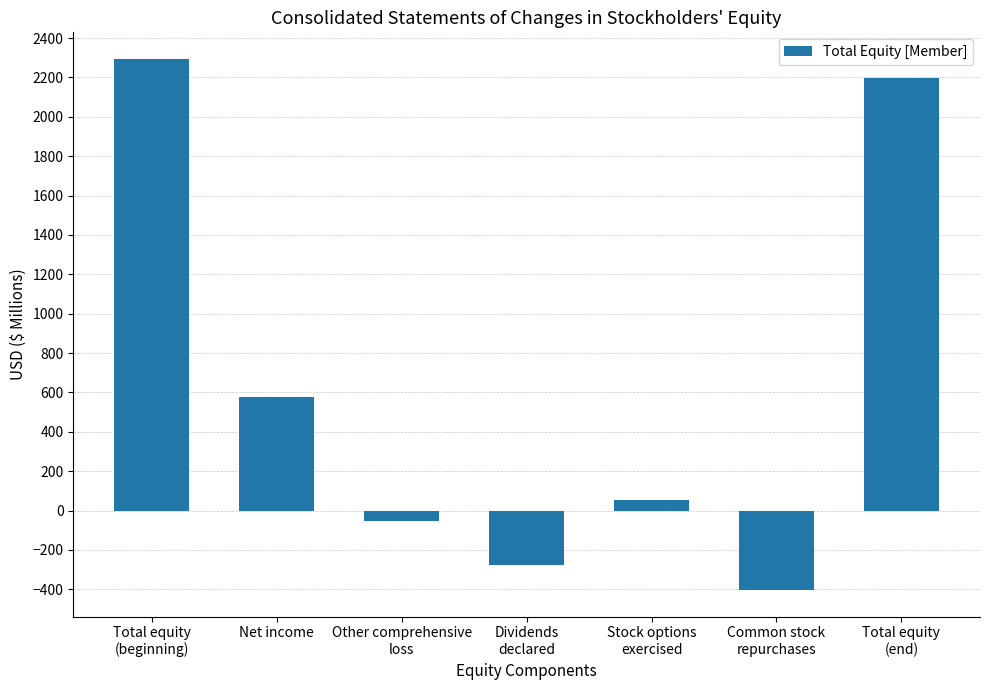

At which category does the chart reach its minimum across all series?

Common stock
repurchases